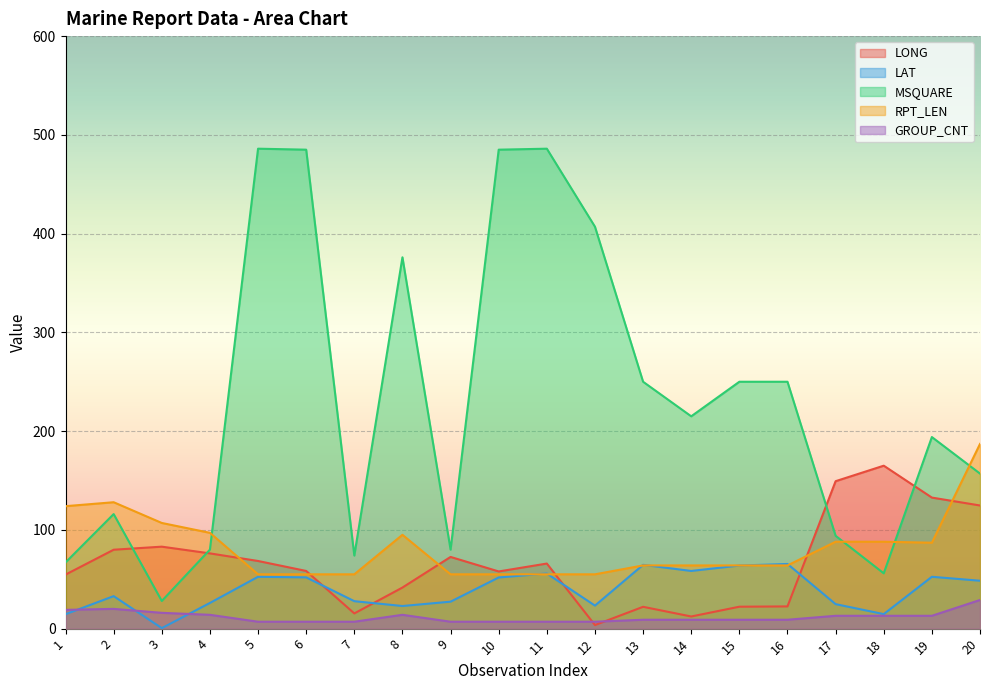

Which series has the largest total across all categories?

MSQUARE